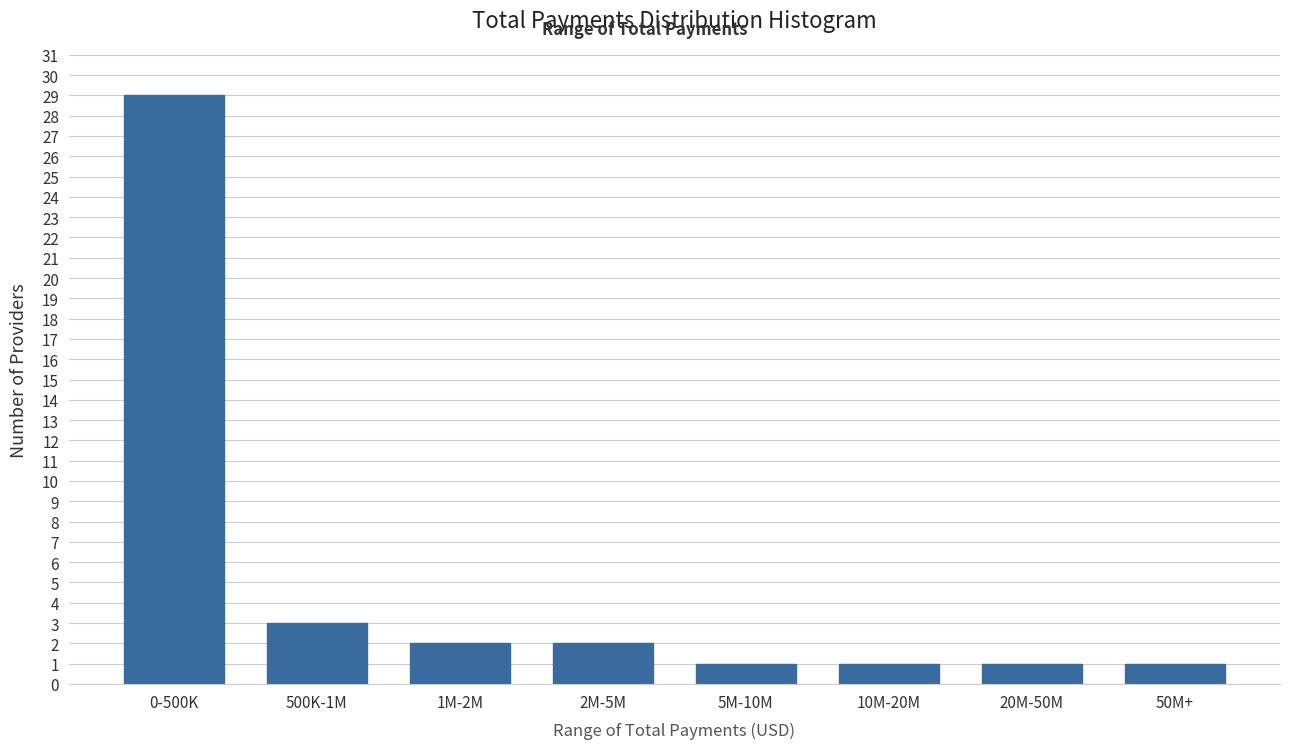

Reading left to right, transcribe all the data shown in this chart.

29	3	2	2	1	1	1	1